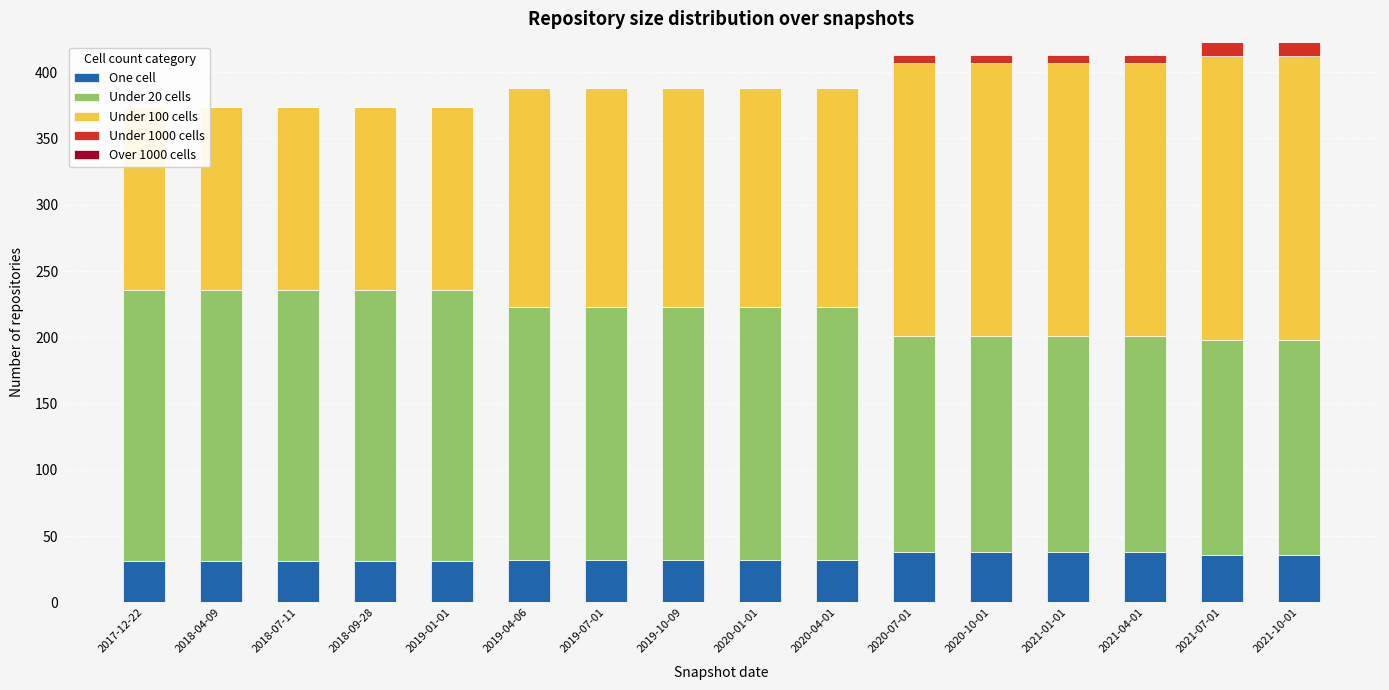

What is the difference between the maximum and minimum values in the One cell series?

7